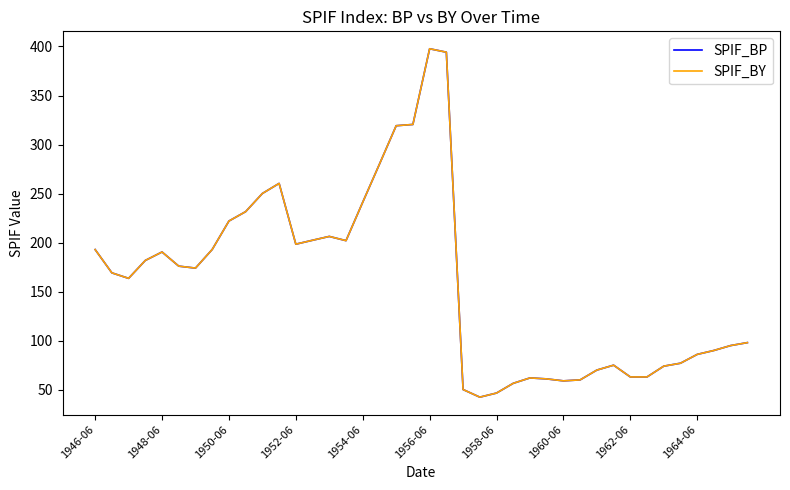

True or false: SPIF_BP and SPIF_BY intersect in this chart.

False